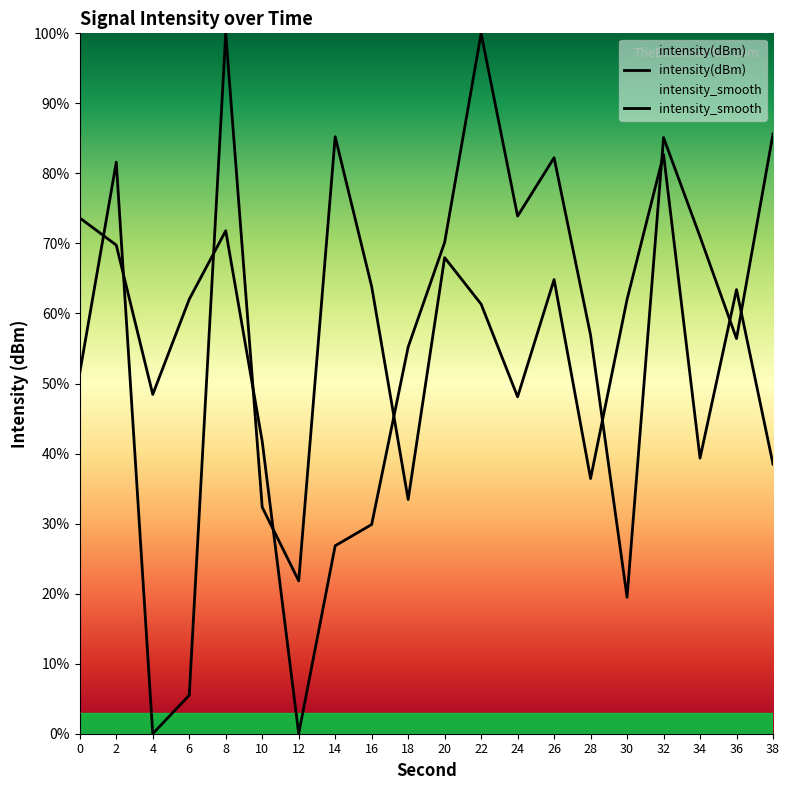

How many interior local valleys does the intensity(dBm) series have?

5